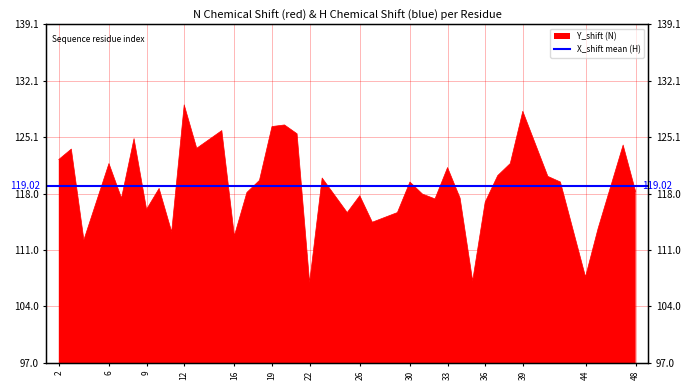

How many points are lower than both their immediate neighbors (excluding endpoints)?

12